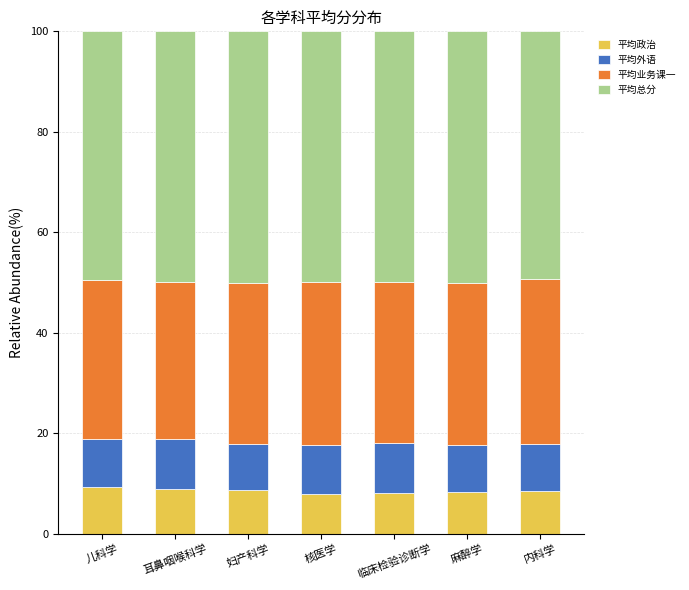

What is the total value across all series at 临床检验诊断学?

100.0